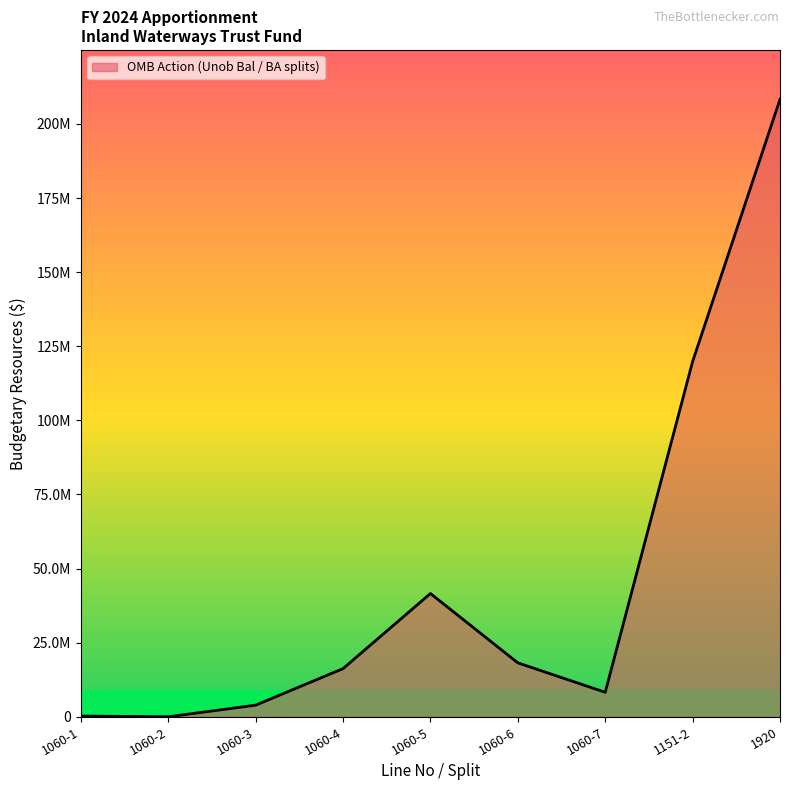

Reading left to right, extract all data points from this chart.

240723	9	3922164	16253233	41582919	18190060	8265421	119851550	208306079